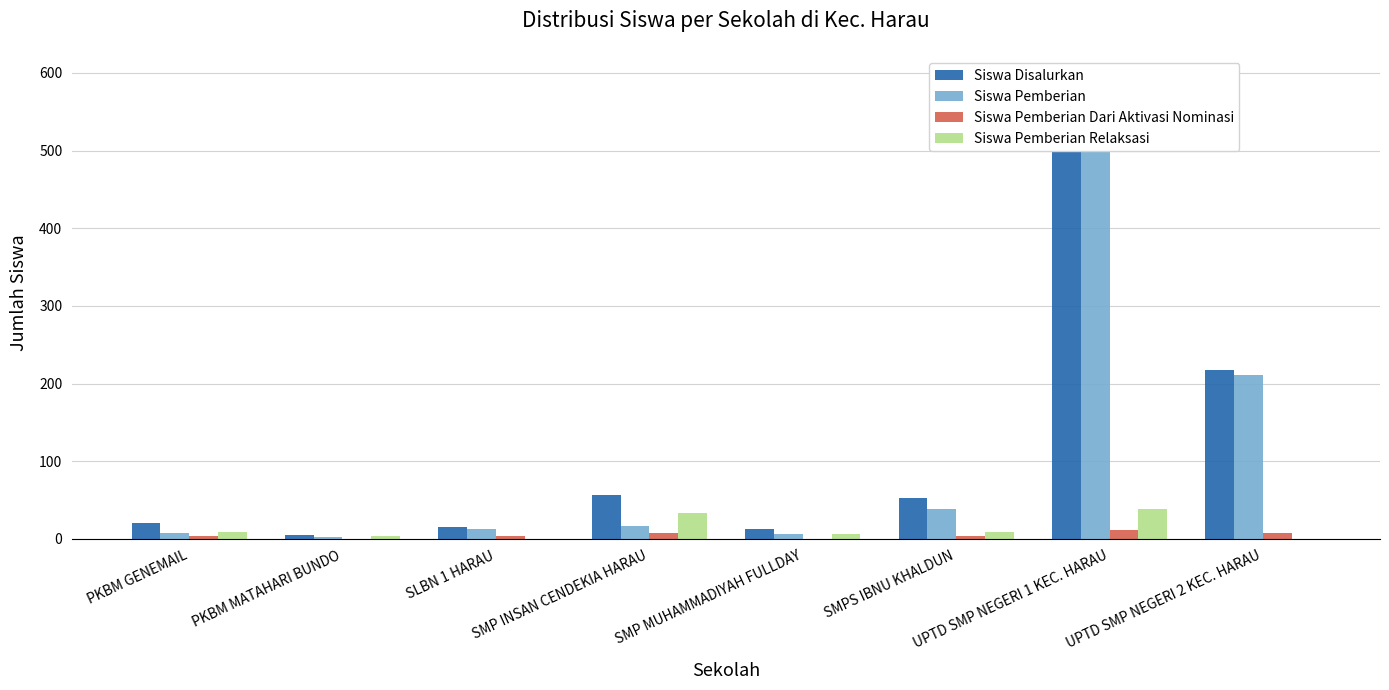

At which label does Siswa Pemberian reach its minimum?

PKBM MATAHARI BUNDO